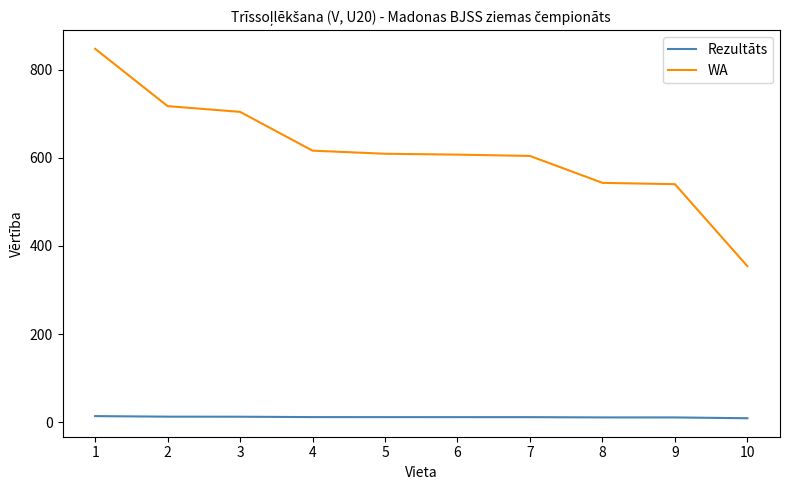

How many series are shown in this chart?

2